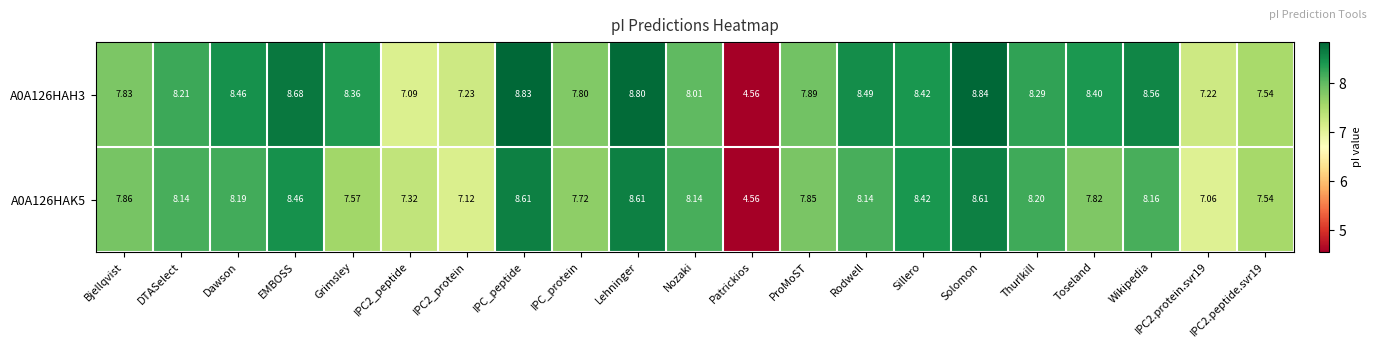

At which category does the chart reach its peak across all series?

Solomon